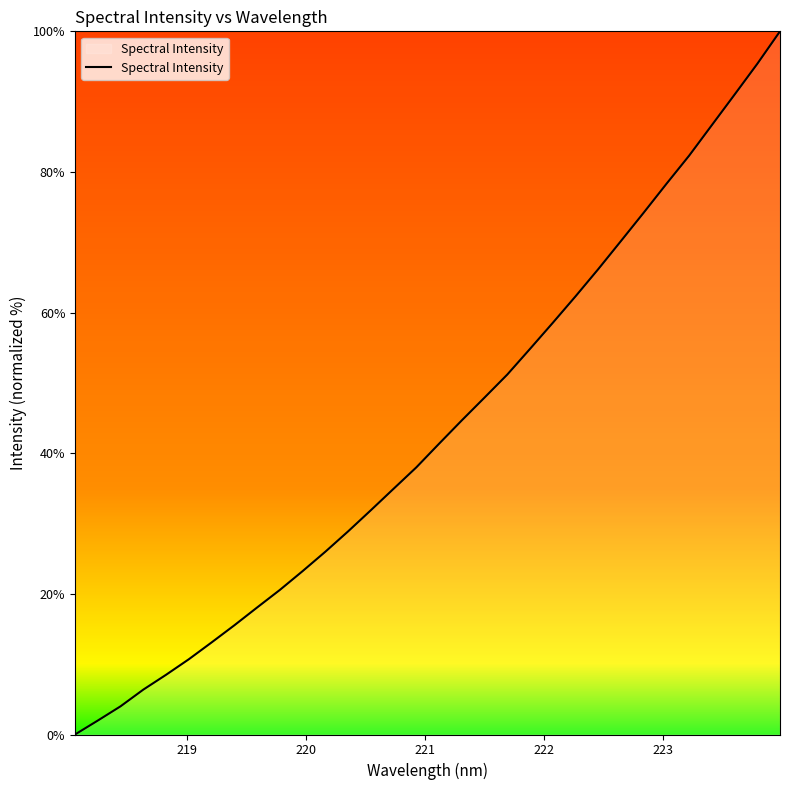

What is the maximum value shown in the chart?

100.0